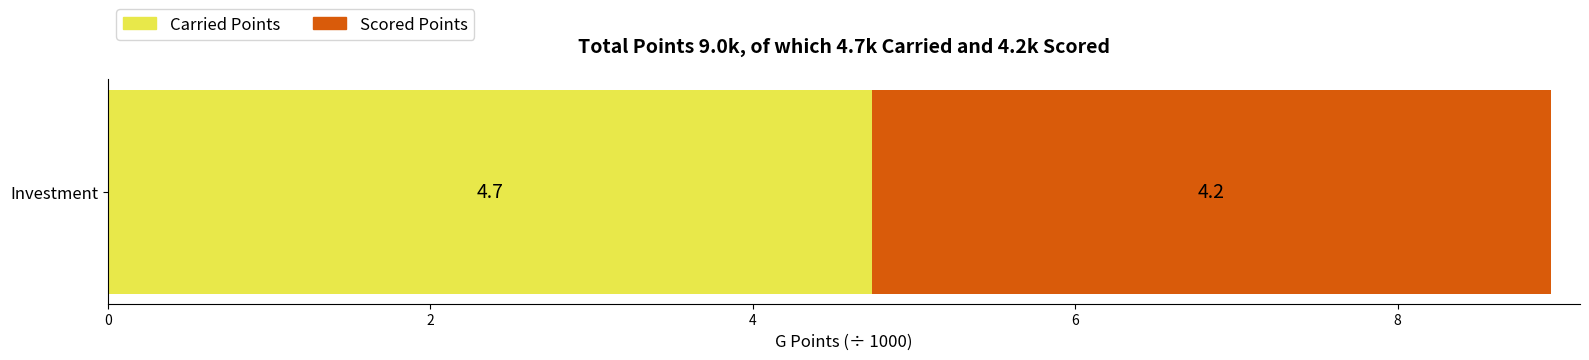

True or false: Carried Points has a value of 4.7 at Investment.

True